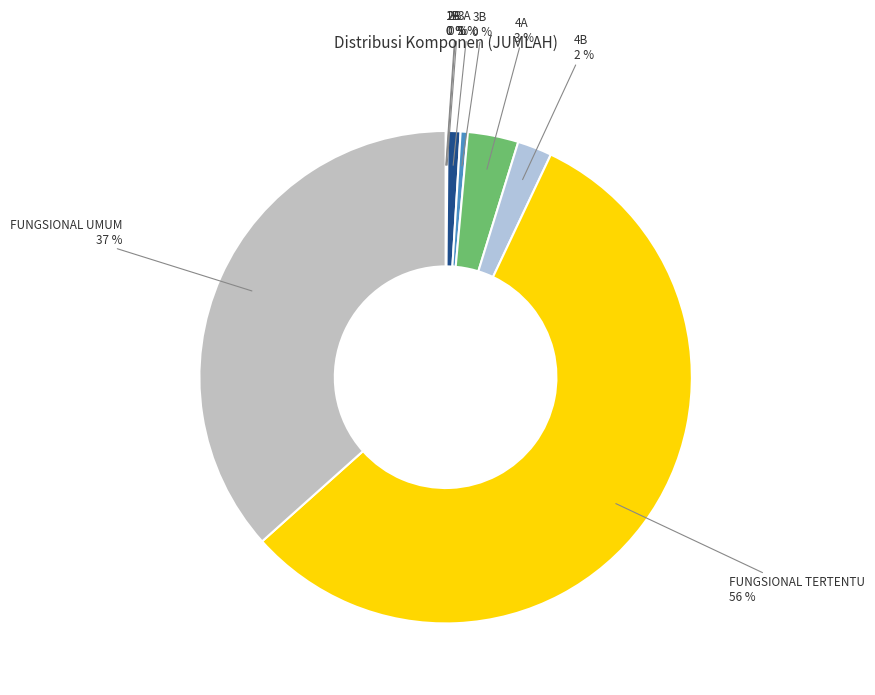

To the nearest percent, what is the average slice percentage?

11%